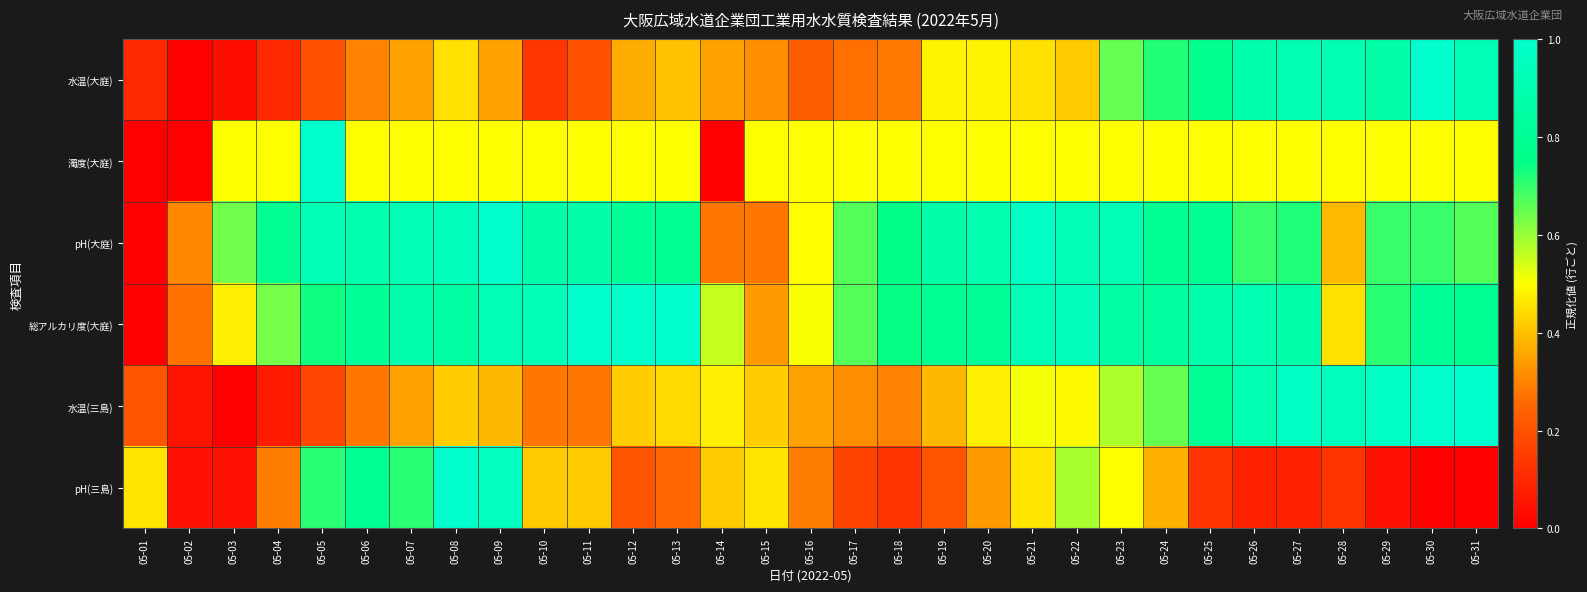

Reading left to right, extract all data points from this chart.

水温(大庭): 05-01=0.1	05-02=0.0	05-03=0.0	05-04=0.1	05-05=0.2	05-06=0.3	05-07=0.4	05-08=0.4	05-09=0.4	05-10=0.1	05-11=0.2	05-12=0.4	05-13=0.4	05-14=0.4	05-15=0.3	05-16=0.2	05-17=0.3	05-18=0.3	05-19=0.5	05-20=0.5	05-21=0.4	05-22=0.4	05-23=0.6	05-24=0.7	05-25=0.8	05-26=0.9	05-27=0.9	05-28=0.9	05-29=0.9	05-30=1.0	05-31=0.9
濁度(大庭): 05-01=0.0	05-02=0.0	05-03=0.5	05-04=0.5	05-05=1.0	05-06=0.5	05-07=0.5	05-08=0.5	05-09=0.5	05-10=0.5	05-11=0.5	05-12=0.5	05-13=0.5	05-14=0.0	05-15=0.5	05-16=0.5	05-17=0.5	05-18=0.5	05-19=0.5	05-20=0.5	05-21=0.5	05-22=0.5	05-23=0.5	05-24=0.5	05-25=0.5	05-26=0.5	05-27=0.5	05-28=0.5	05-29=0.5	05-30=0.5	05-31=0.5
pH(大庭): 05-01=0.0	05-02=0.3	05-03=0.6	05-04=0.8	05-05=0.9	05-06=0.9	05-07=0.9	05-08=0.9	05-09=1.0	05-10=0.9	05-11=0.9	05-12=0.8	05-13=0.8	05-14=0.3	05-15=0.3	05-16=0.5	05-17=0.7	05-18=0.8	05-19=0.9	05-20=0.9	05-21=1.0	05-22=0.9	05-23=0.9	05-24=0.8	05-25=0.8	05-26=0.7	05-27=0.7	05-28=0.4	05-29=0.7	05-30=0.7	05-31=0.7
総アルカリ度(大庭): 05-01=0.0	05-02=0.3	05-03=0.5	05-04=0.6	05-05=0.7	05-06=0.8	05-07=0.9	05-08=0.9	05-09=0.9	05-10=0.9	05-11=1.0	05-12=1.0	05-13=1.0	05-14=0.6	05-15=0.3	05-16=0.5	05-17=0.7	05-18=0.7	05-19=0.8	05-20=0.8	05-21=0.9	05-22=0.9	05-23=0.9	05-24=0.8	05-25=0.9	05-26=0.9	05-27=0.9	05-28=0.5	05-29=0.7	05-30=0.8	05-31=0.8
水温(三島): 05-01=0.2	05-02=0.1	05-03=0.0	05-04=0.1	05-05=0.2	05-06=0.3	05-07=0.4	05-08=0.4	05-09=0.4	05-10=0.3	05-11=0.3	05-12=0.4	05-13=0.4	05-14=0.5	05-15=0.4	05-16=0.4	05-17=0.3	05-18=0.3	05-19=0.4	05-20=0.5	05-21=0.5	05-22=0.5	05-23=0.6	05-24=0.6	05-25=0.8	05-26=0.9	05-27=1.0	05-28=0.9	05-29=1.0	05-30=1.0	05-31=1.0
pH(三島): 05-01=0.5	05-02=0.0	05-03=0.0	05-04=0.3	05-05=0.7	05-06=0.8	05-07=0.7	05-08=1.0	05-09=1.0	05-10=0.4	05-11=0.4	05-12=0.2	05-13=0.3	05-14=0.4	05-15=0.5	05-16=0.3	05-17=0.2	05-18=0.1	05-19=0.2	05-20=0.3	05-21=0.5	05-22=0.6	05-23=0.5	05-24=0.4	05-25=0.1	05-26=0.1	05-27=0.1	05-28=0.1	05-29=0.0	05-30=0.0	05-31=0.0